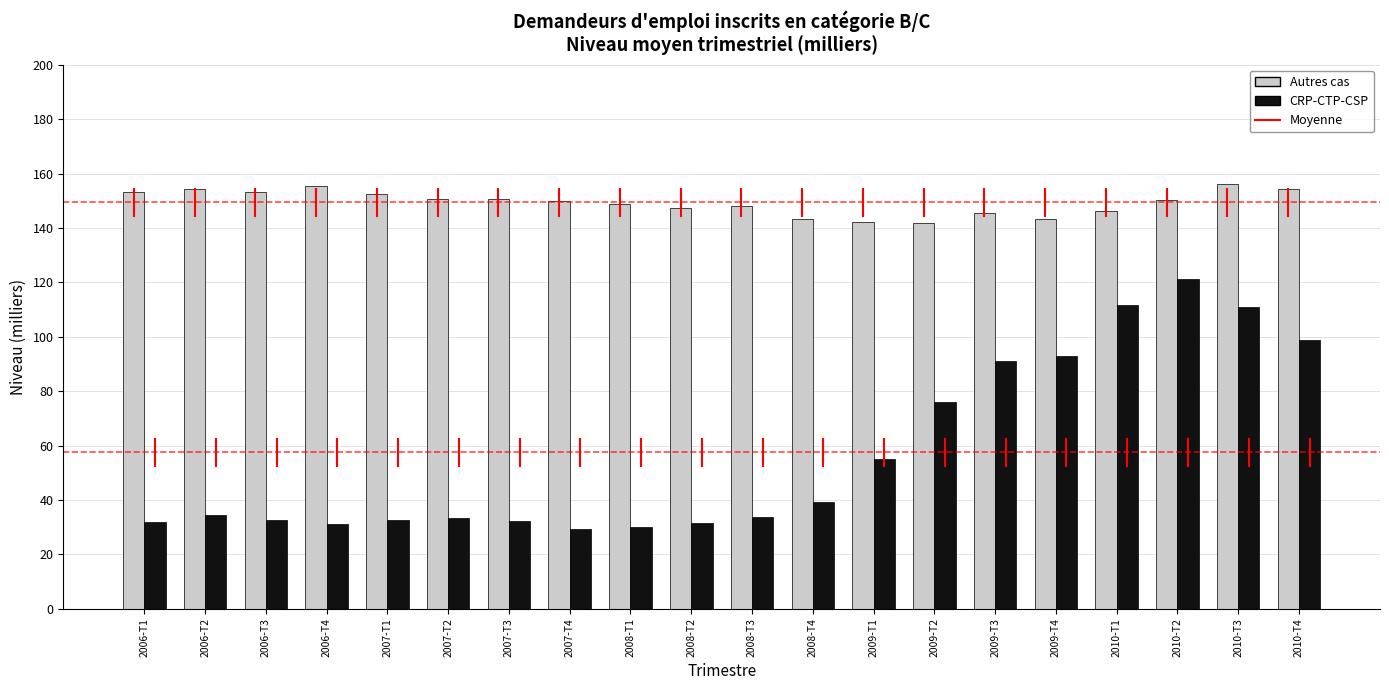

Which series has the widest spread of values?

CRP-CTP-CSP